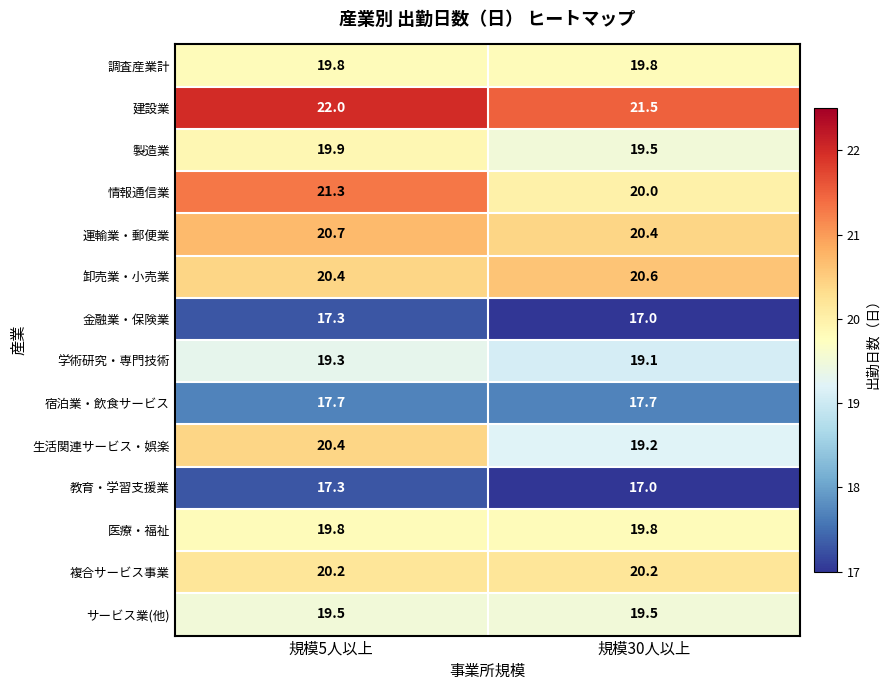

Reading left to right, what are all the values shown in this chart?

調査産業計: 19.8	19.8
建設業: 22.0	21.5
製造業: 19.9	19.5
情報通信業: 21.3	20.0
運輸業・郵便業: 20.7	20.4
卸売業・小売業: 20.4	20.6
金融業・保険業: 17.3	17.0
学術研究・専門技術: 19.3	19.1
宿泊業・飲食サービス: 17.7	17.7
生活関連サービス・娯楽: 20.4	19.2
教育・学習支援業: 17.3	17.0
医療・福祉: 19.8	19.8
複合サービス事業: 20.2	20.2
サービス業(他): 19.5	19.5